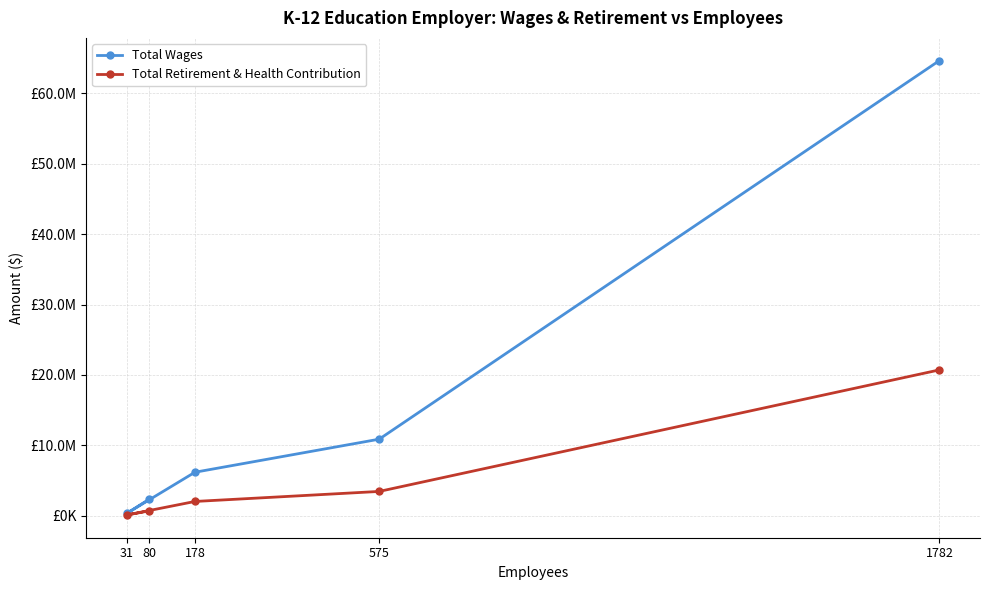

What is the approximate value of Total Wages at 31, to the nearest 50?

351300